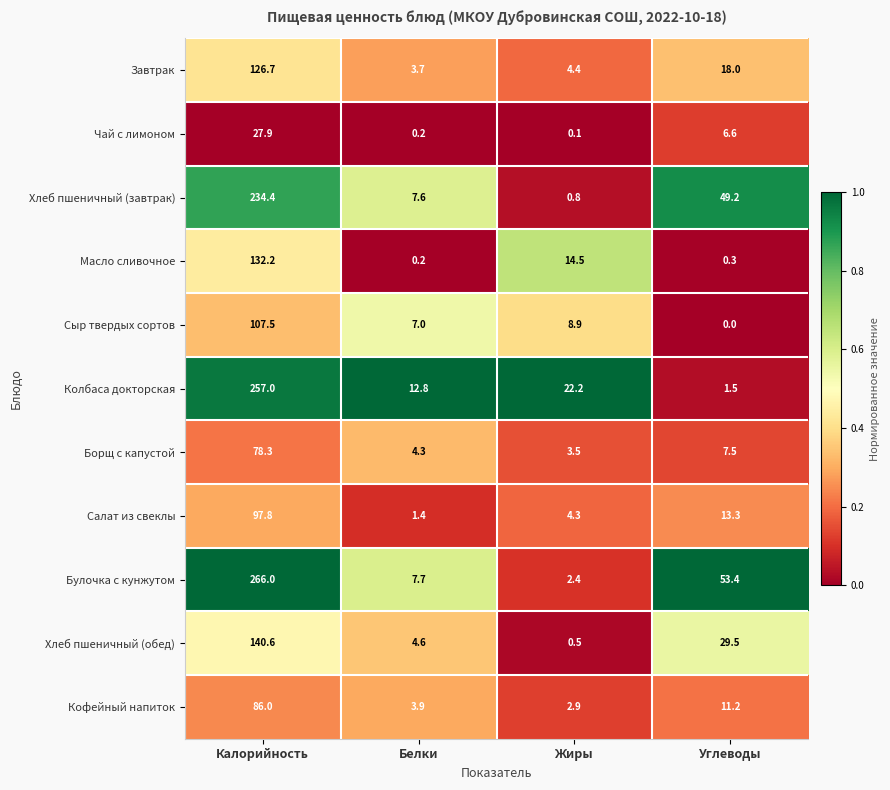

What is the average value of the Кофейный напиток series?

26.0